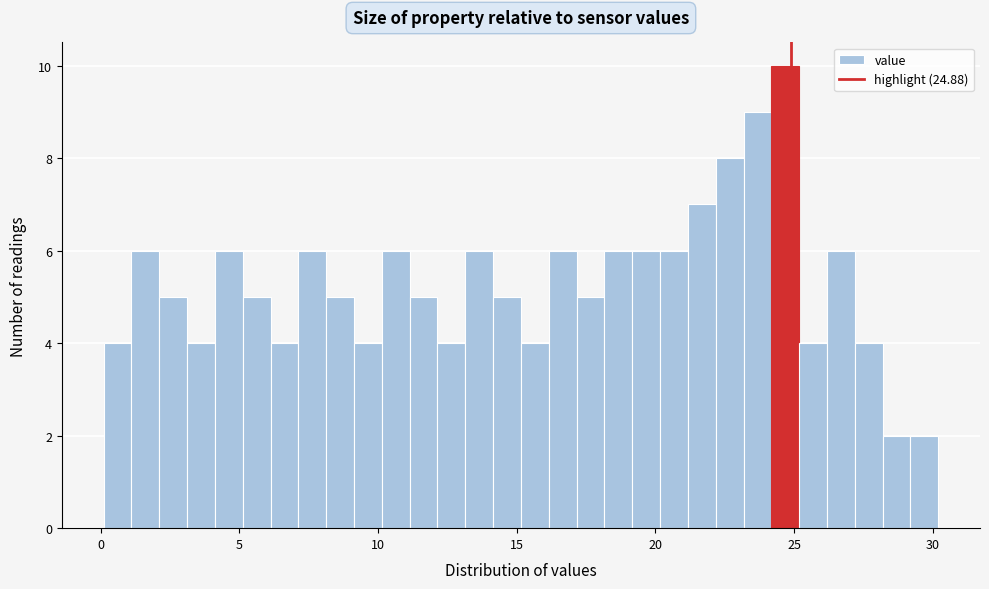

Around what value on the x-axis is the tallest bar? Give the approximate position of its centre, as read against the axis.

24.5